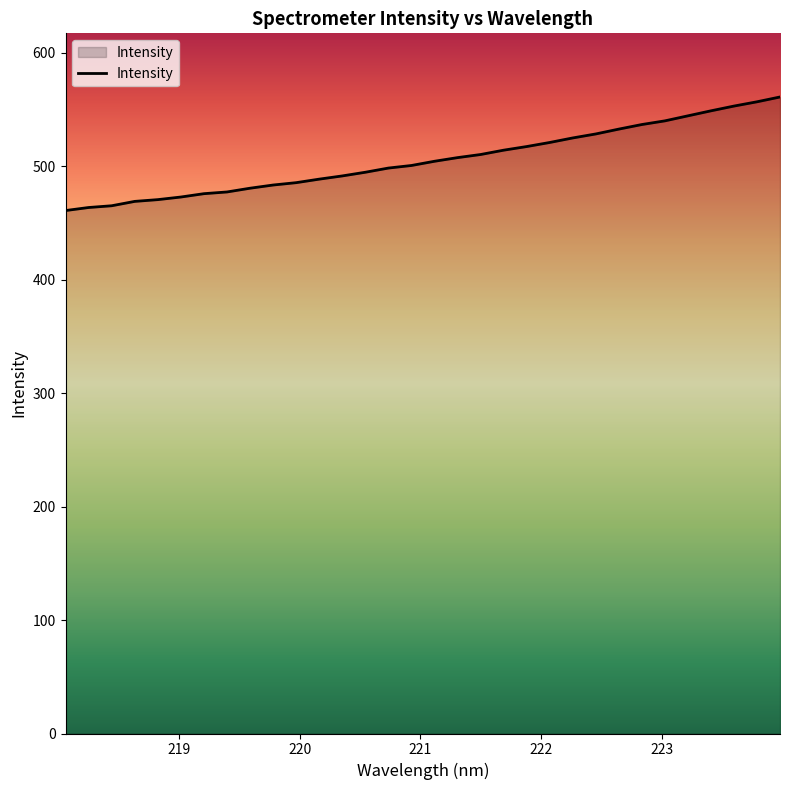

What is the difference between the maximum and minimum values?

100.1